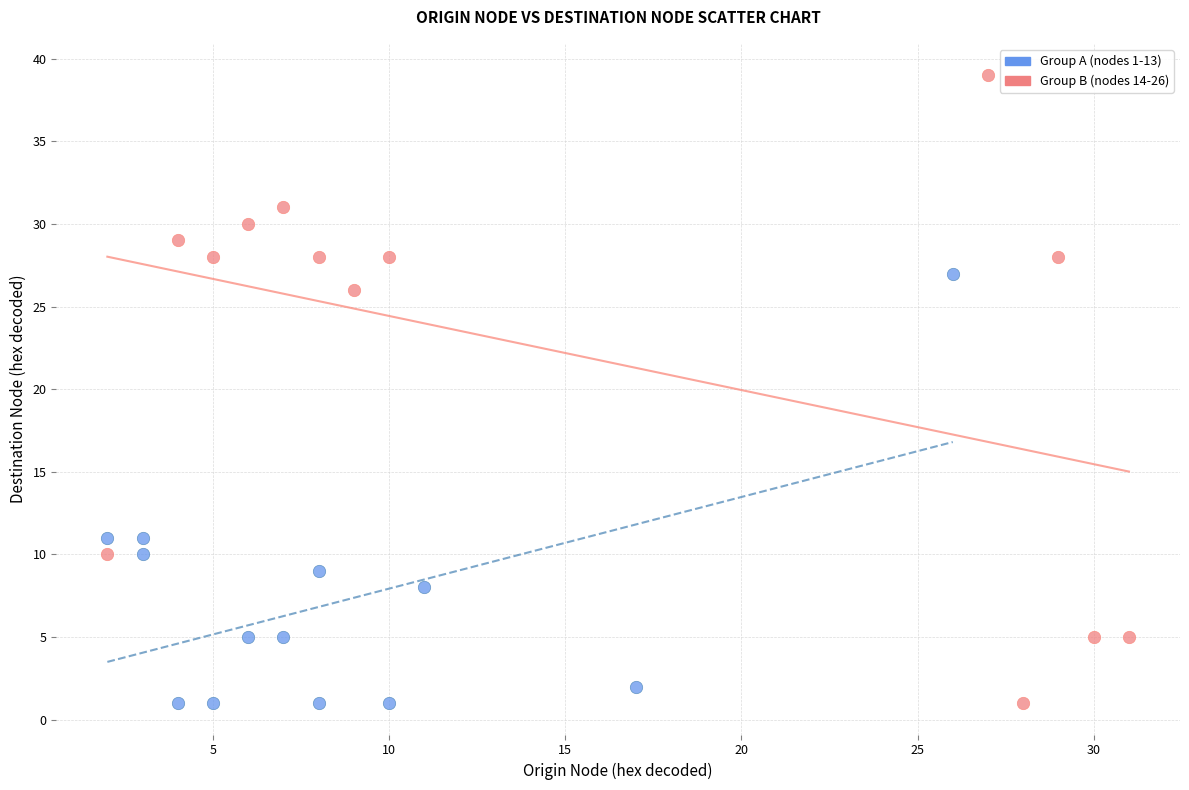

Which series has the widest spread of Y values?

Group B (nodes 14-26)